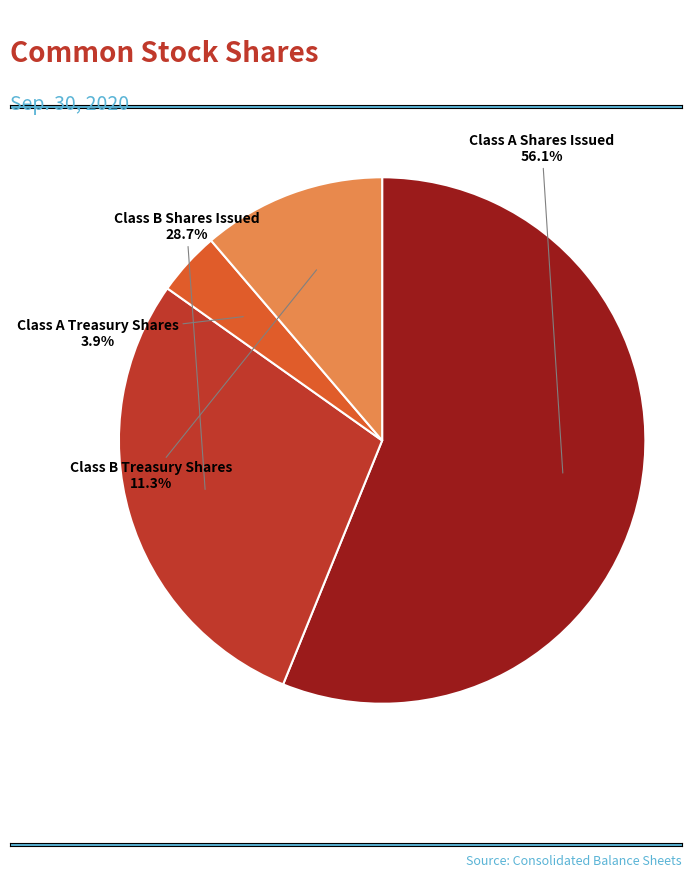

How many slices are in this pie chart?

4